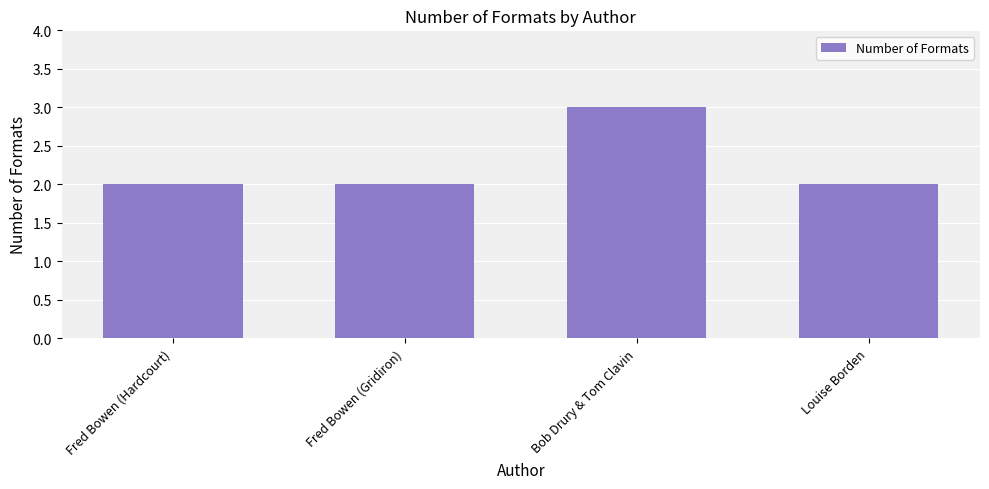

What is the sum of the values at Fred Bowen (Hardcourt) and Louise Borden?

4